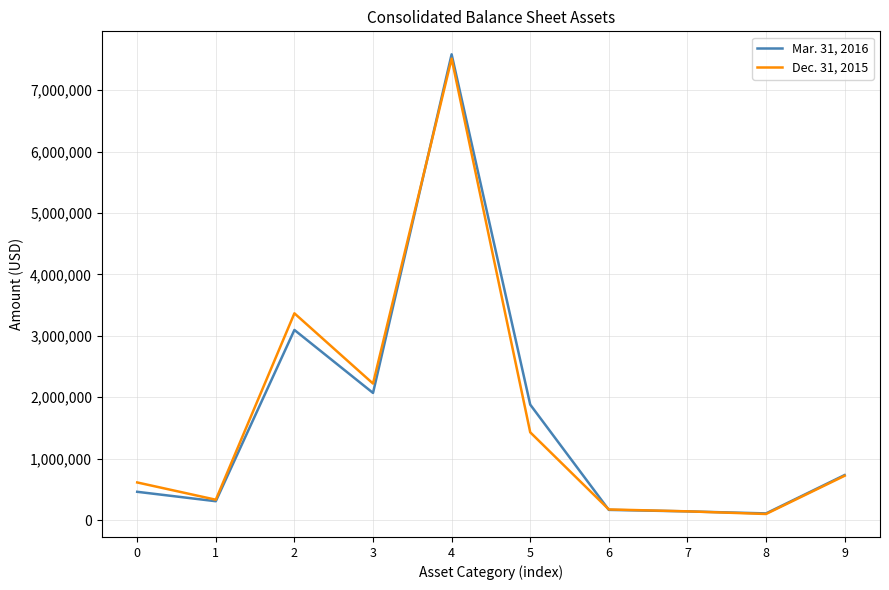

At which category is the sum across all series the highest?

4